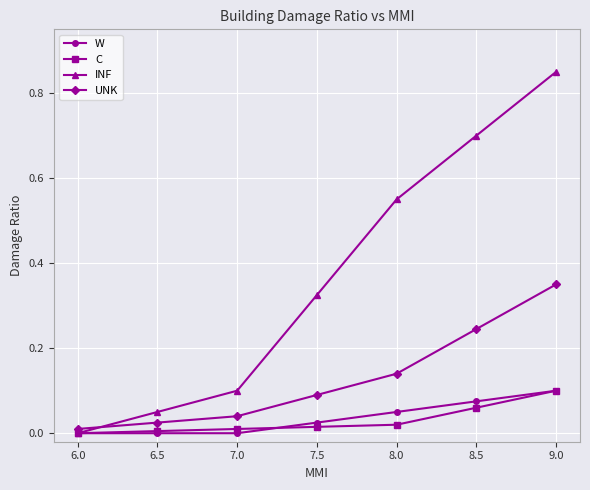

What is the label of the 7th point from the right?

6.0